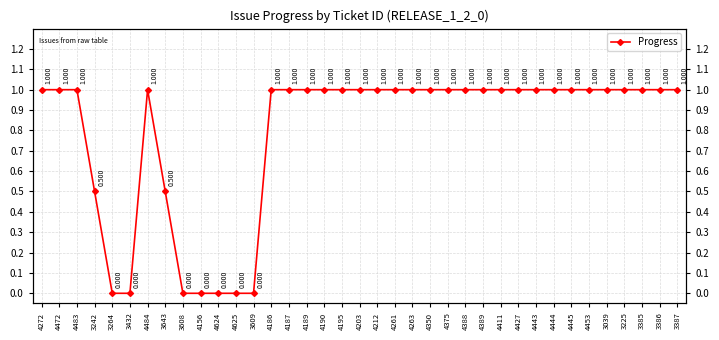

How many lines are shown in the chart?

1